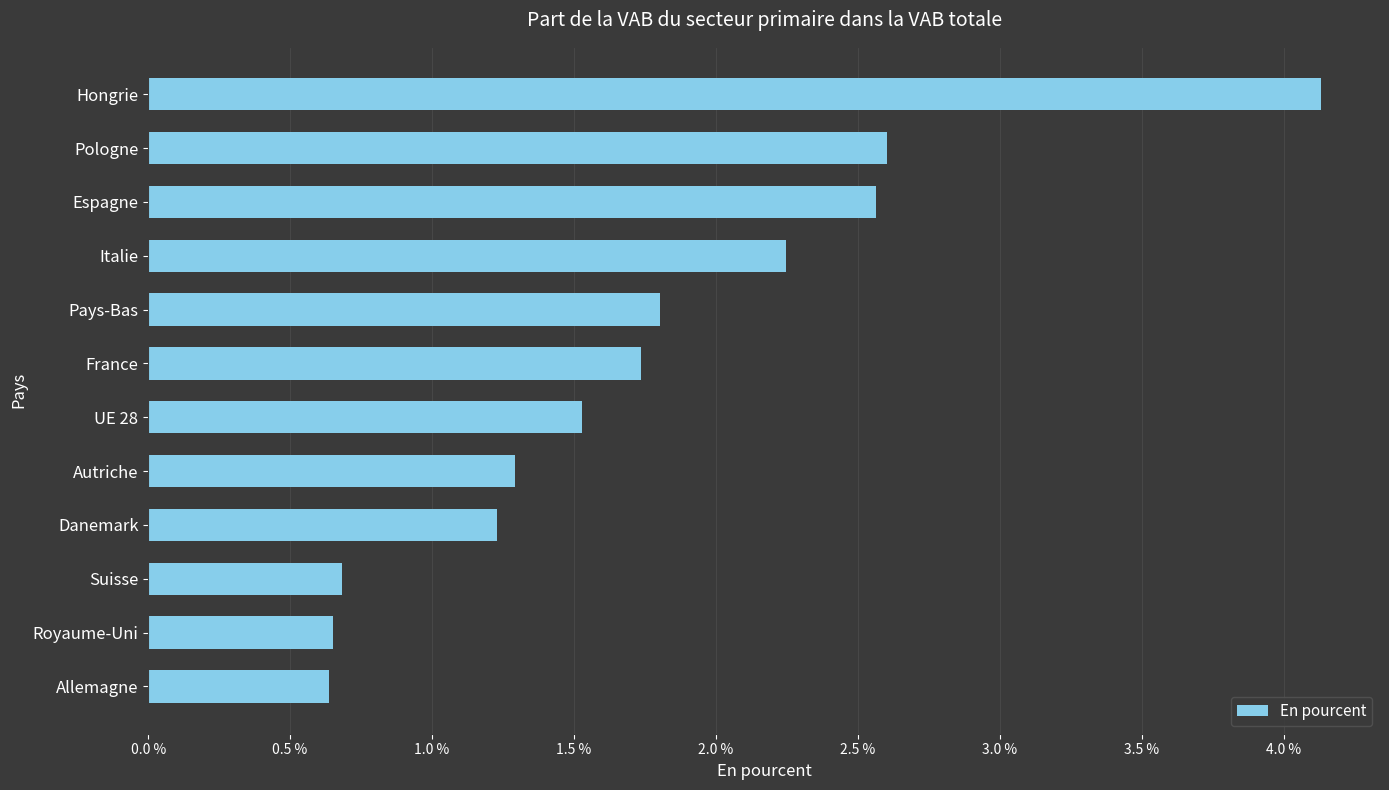

What is the maximum value shown in the chart?

4.1